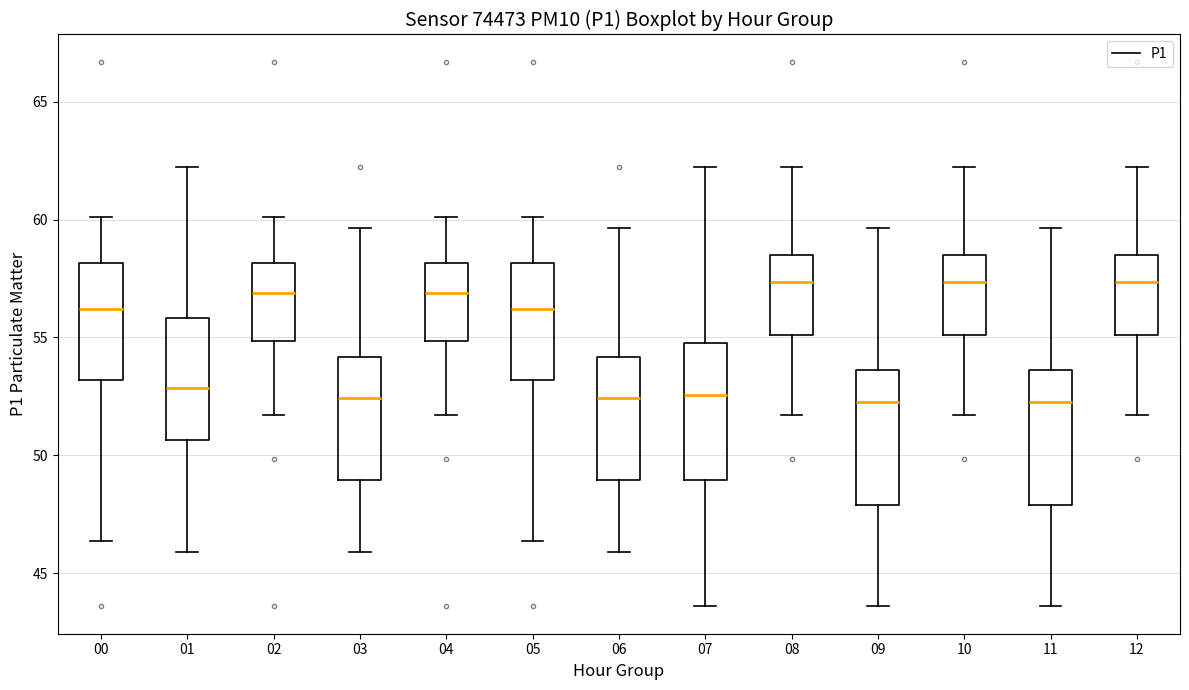

Reading left to right, read every box against the y-axis: the position of its median line, the range the box covers, and the ends of its whiskers. The values are not printed on the chart, so give them approximately, as read against the axis.

00: median 56.0, box 53.0 to 58.0, whiskers 46.5 to 60.0
01: median 53.0, box 50.5 to 56.0, whiskers 46.0 to 62.5
02: median 57.0, box 55.0 to 58.0, whiskers 51.5 to 60.0
03: median 52.5, box 49.0 to 54.0, whiskers 46.0 to 59.5
04: median 57.0, box 55.0 to 58.0, whiskers 51.5 to 60.0
05: median 56.0, box 53.0 to 58.0, whiskers 46.5 to 60.0
06: median 52.5, box 49.0 to 54.0, whiskers 46.0 to 59.5
07: median 52.5, box 49.0 to 55.0, whiskers 43.5 to 62.5
08: median 57.5, box 55.0 to 58.5, whiskers 51.5 to 62.5
09: median 52.0, box 48.0 to 53.5, whiskers 43.5 to 59.5
10: median 57.5, box 55.0 to 58.5, whiskers 51.5 to 62.5
11: median 52.0, box 48.0 to 53.5, whiskers 43.5 to 59.5
12: median 57.5, box 55.0 to 58.5, whiskers 51.5 to 62.5